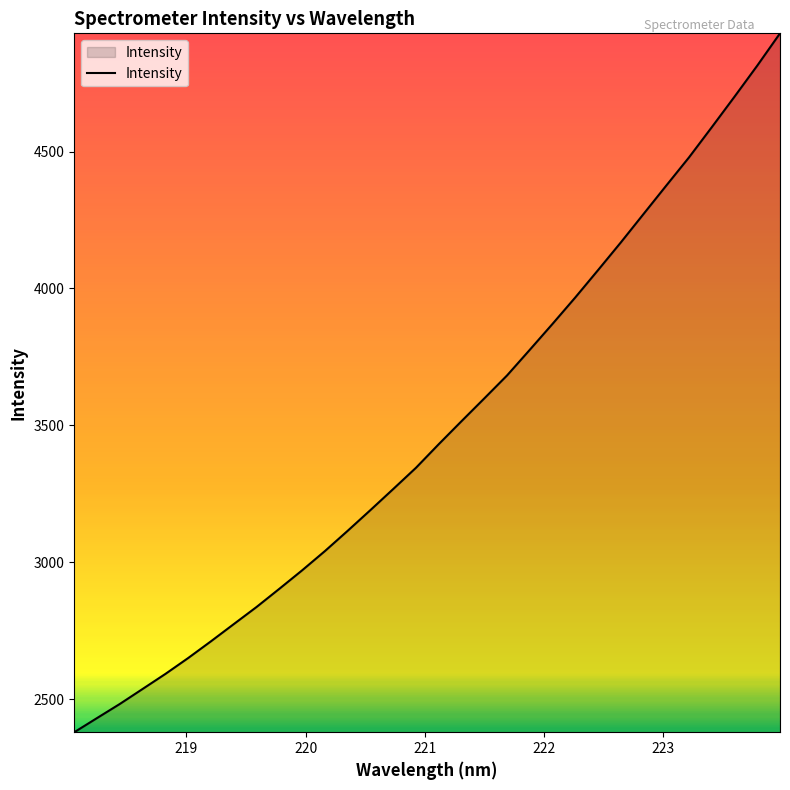

What is the minimum value shown in the chart?

2379.0